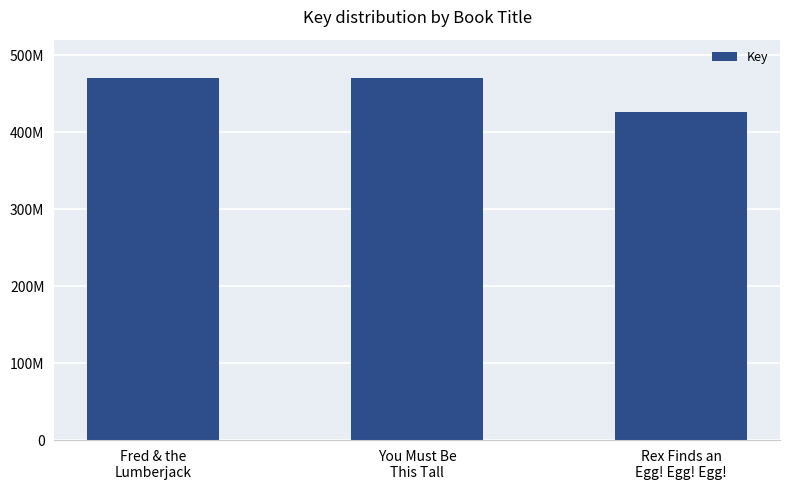

Does the chart contain any negative values?

No